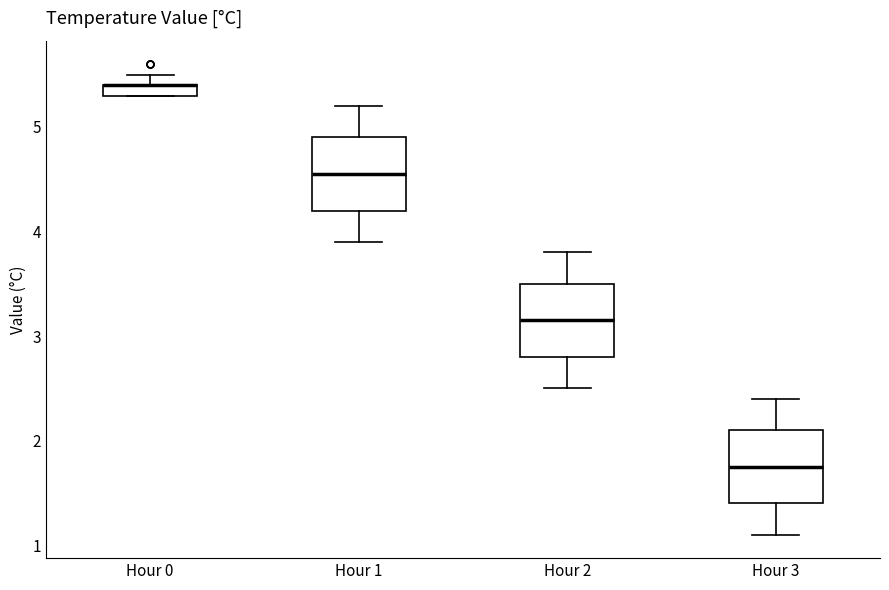

Where does the lower whisker of the box for Hour 1 end on the y-axis? The values are not printed on the chart, so give them approximately, as read against the axis.

3.9